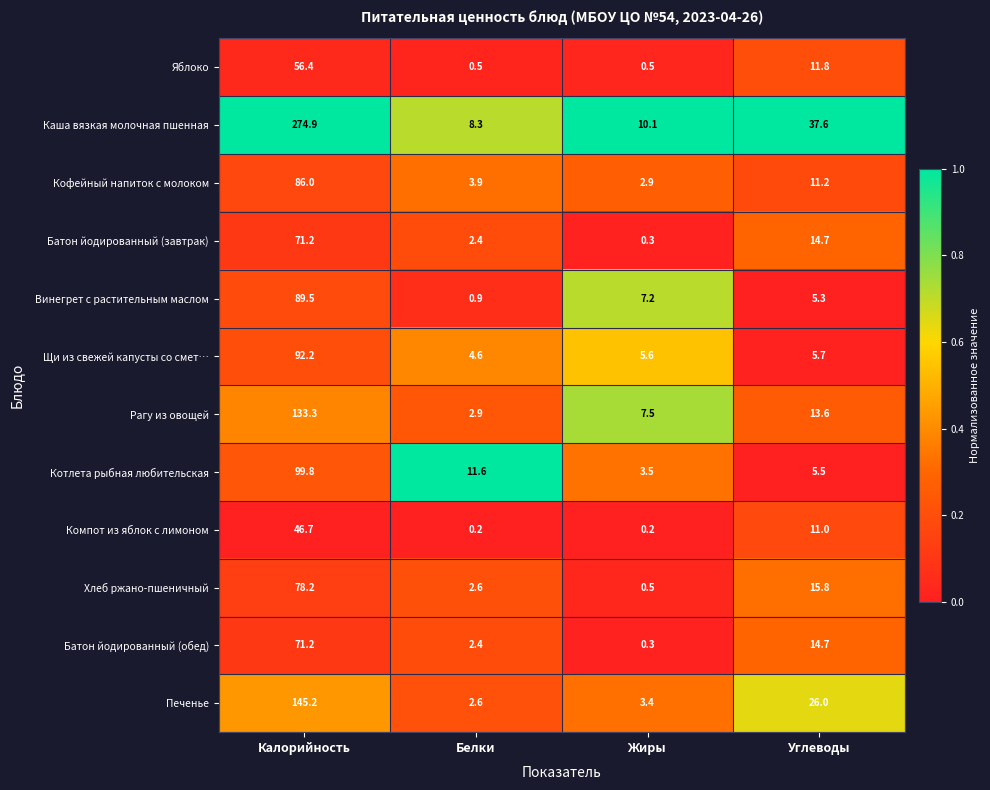

Which series has the widest spread of values?

Каша вязкая молочная пшенная